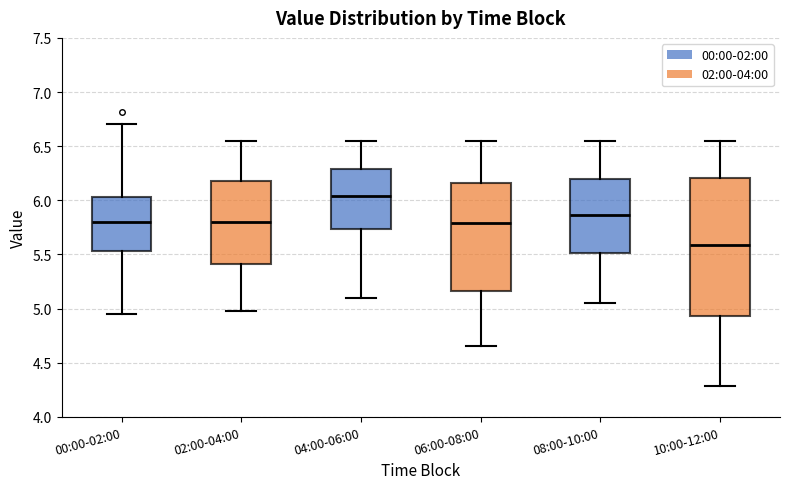

Reading left to right, transcribe this box plot: for each box, give where its median line is, the range the box spans, and where its two whiskers end, as read against the y-axis. The values are not printed on the chart, so give them approximately, as read against the axis.

00:00-02:00: median 5.80, box 5.55 to 6.05, whiskers 4.95 to 6.70
02:00-04:00: median 5.80, box 5.40 to 6.20, whiskers 5.00 to 6.55
04:00-06:00: median 6.05, box 5.75 to 6.30, whiskers 5.10 to 6.55
06:00-08:00: median 5.80, box 5.15 to 6.15, whiskers 4.65 to 6.55
08:00-10:00: median 5.85, box 5.50 to 6.20, whiskers 5.05 to 6.55
10:00-12:00: median 5.60, box 4.95 to 6.20, whiskers 4.30 to 6.55